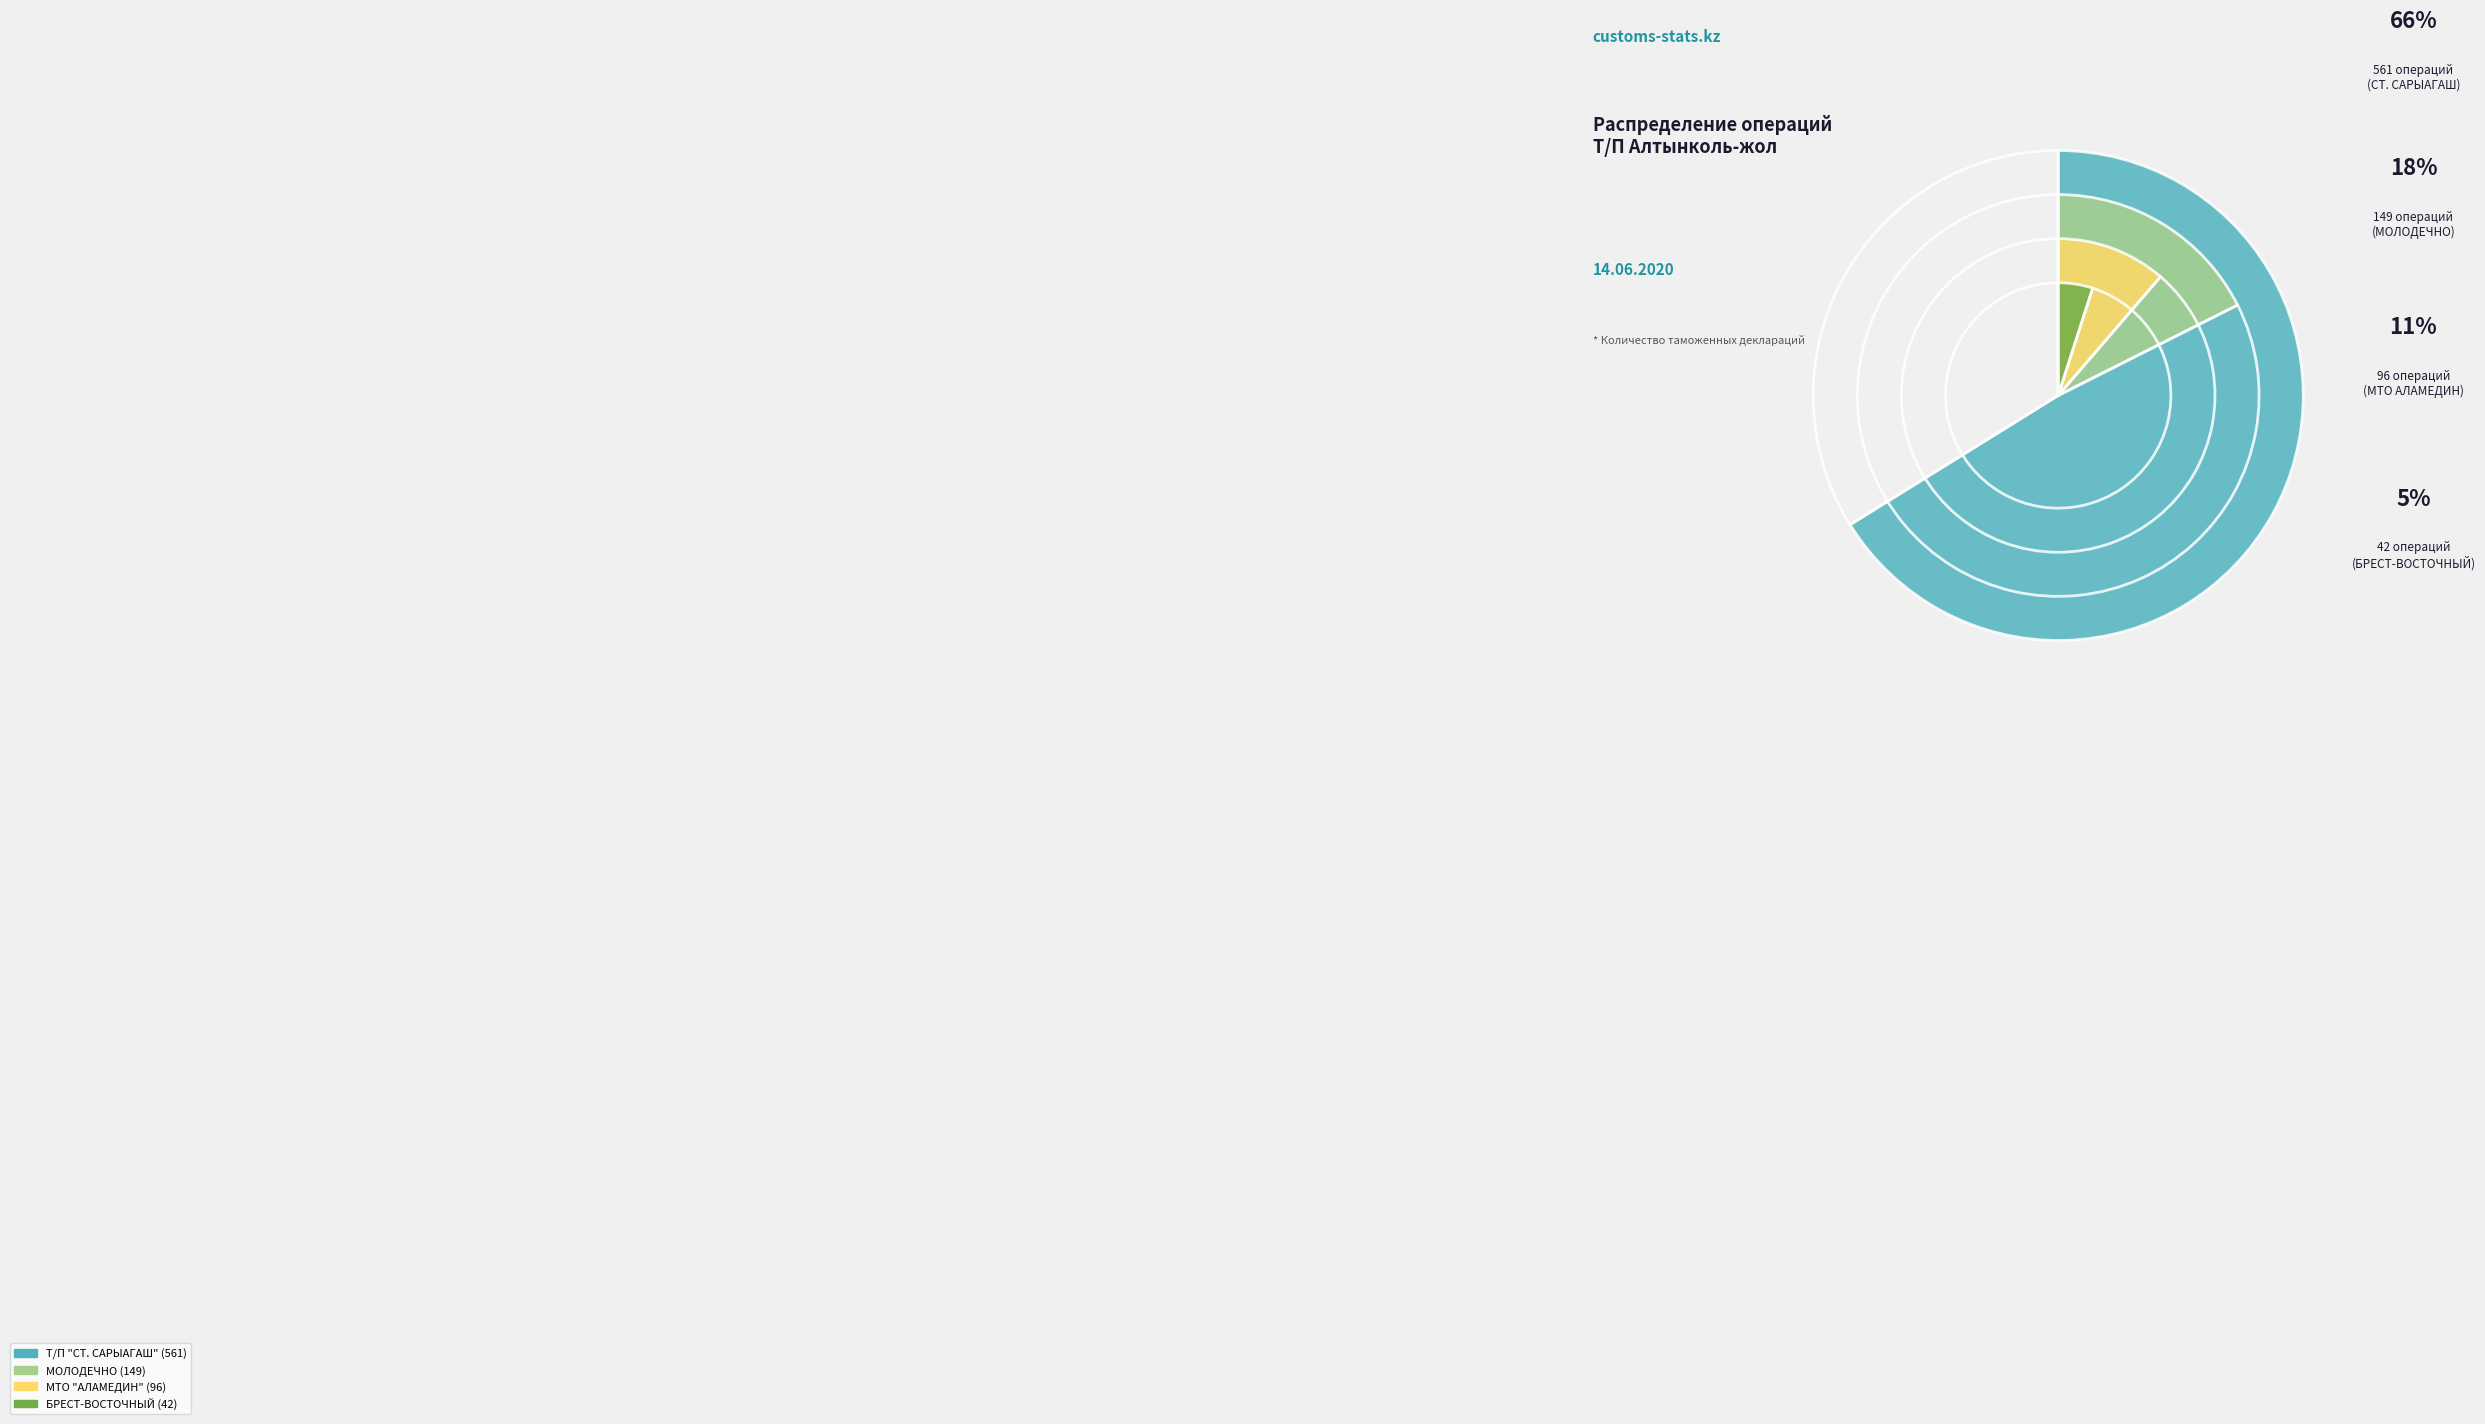

Do МТО "АЛАМЕДИН" and БРЕСТ-ВОСТОЧНЫЙ together represent more than half of the pie?

No